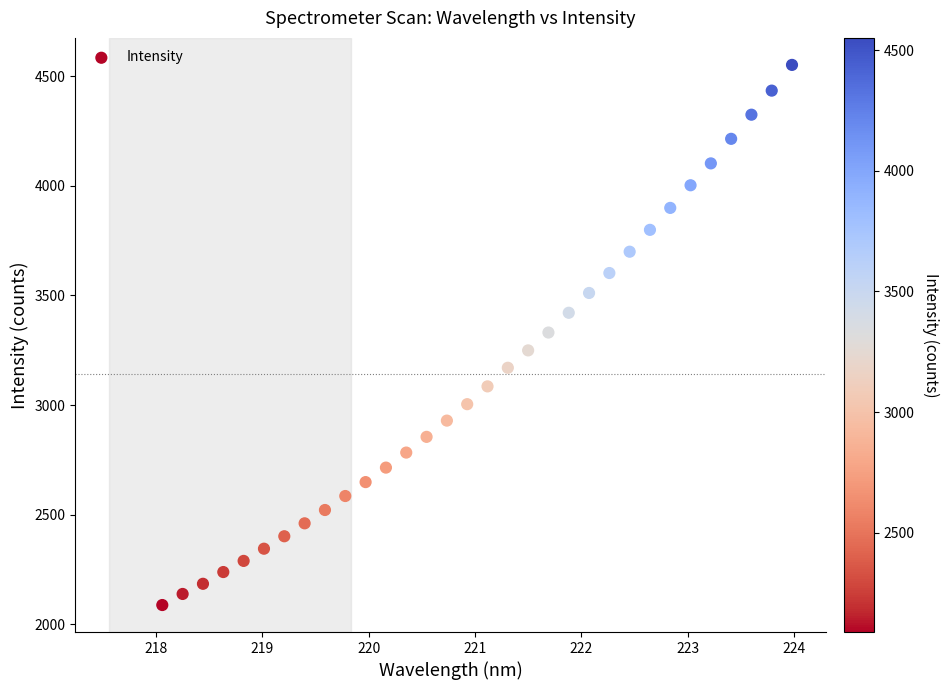

What is the range of X values (max minus min)?

5.9